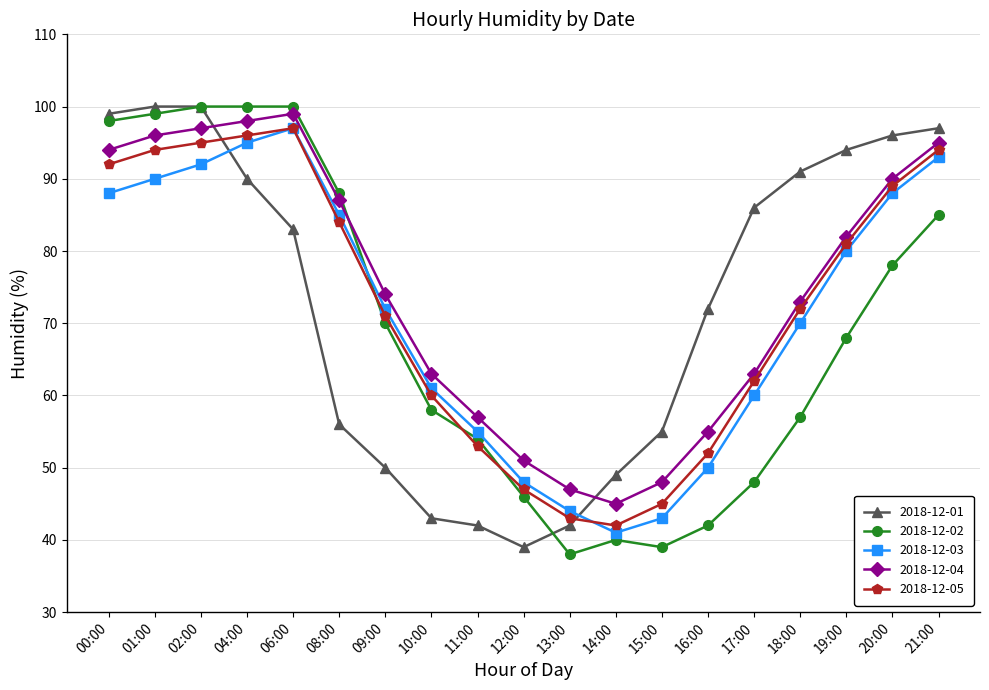

Count the number of categories in the chart.

19